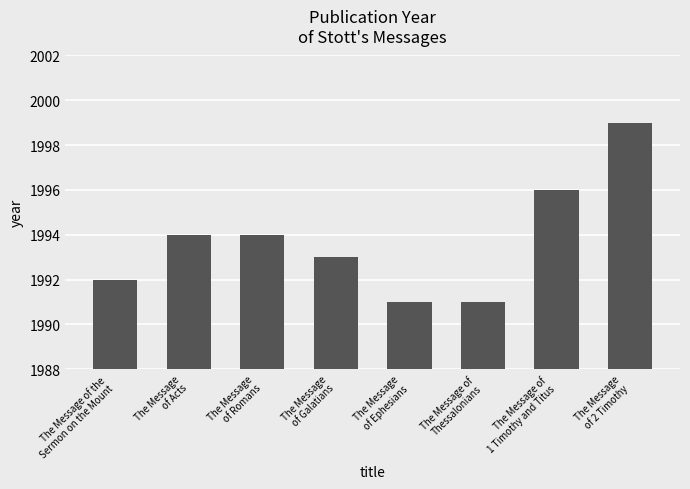

What is the difference between the second highest and minimum values?

5